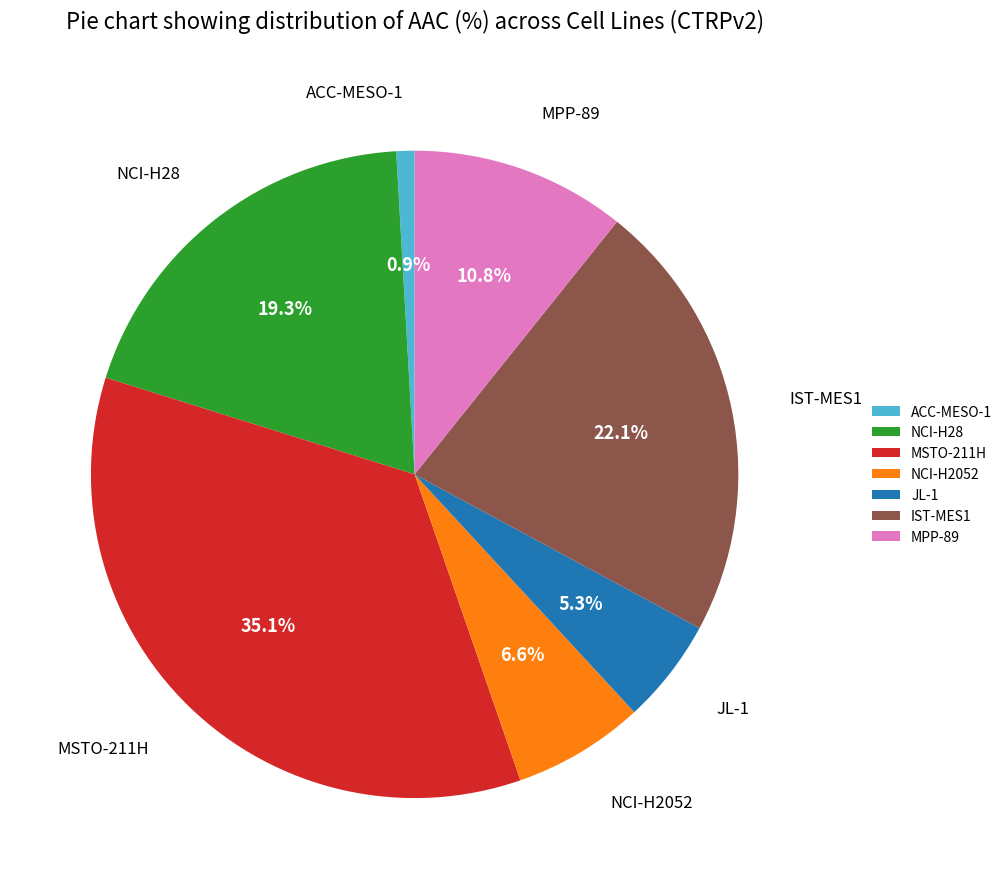

Combined, what portion of the pie is NCI-H2052 and MSTO-211H?

41.7%